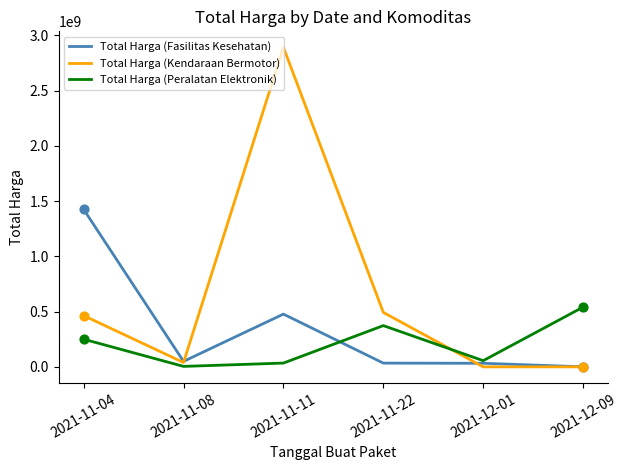

Which series has the largest total across all categories?

Total Harga (Kendaraan Bermotor)